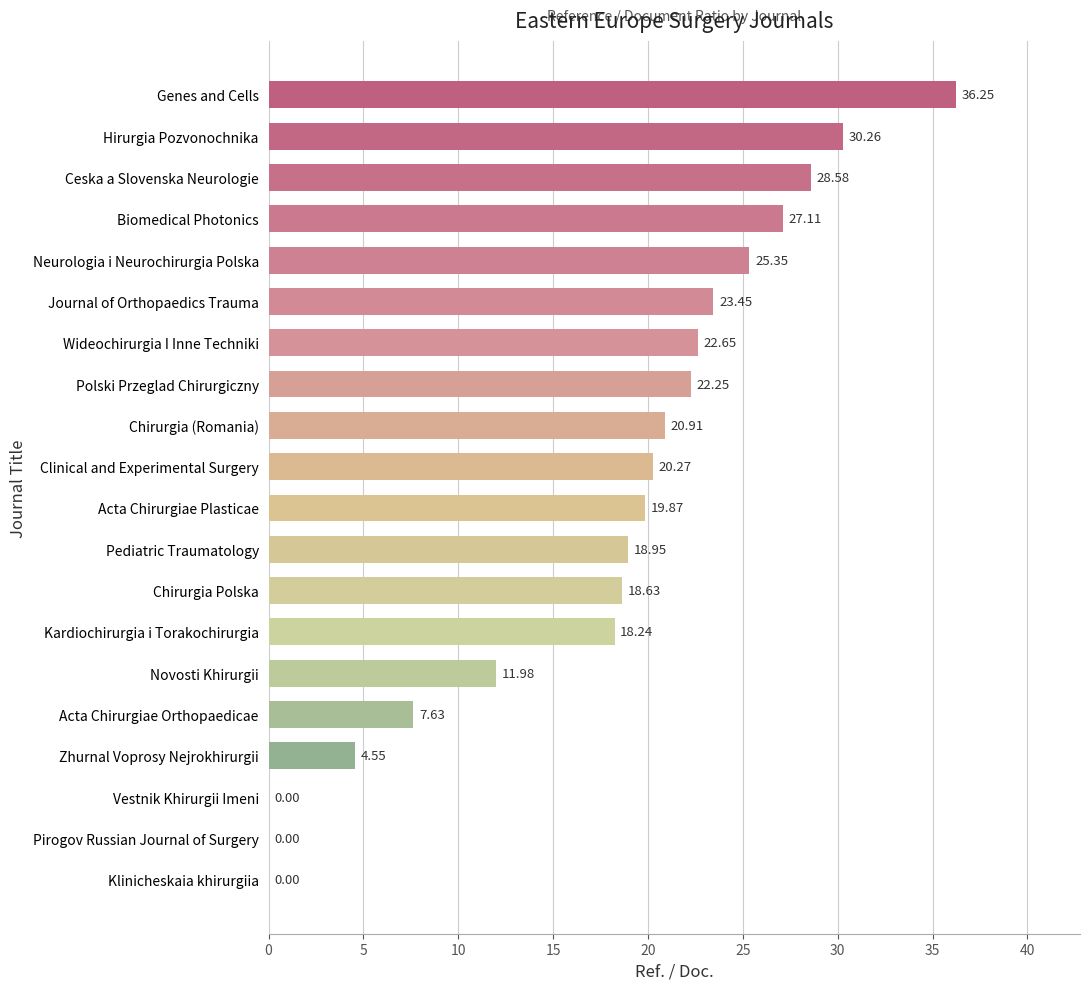

What is the sum of the values at Vestnik Khirurgii Imeni and Hirurgia Pozvonochnika?

30.3